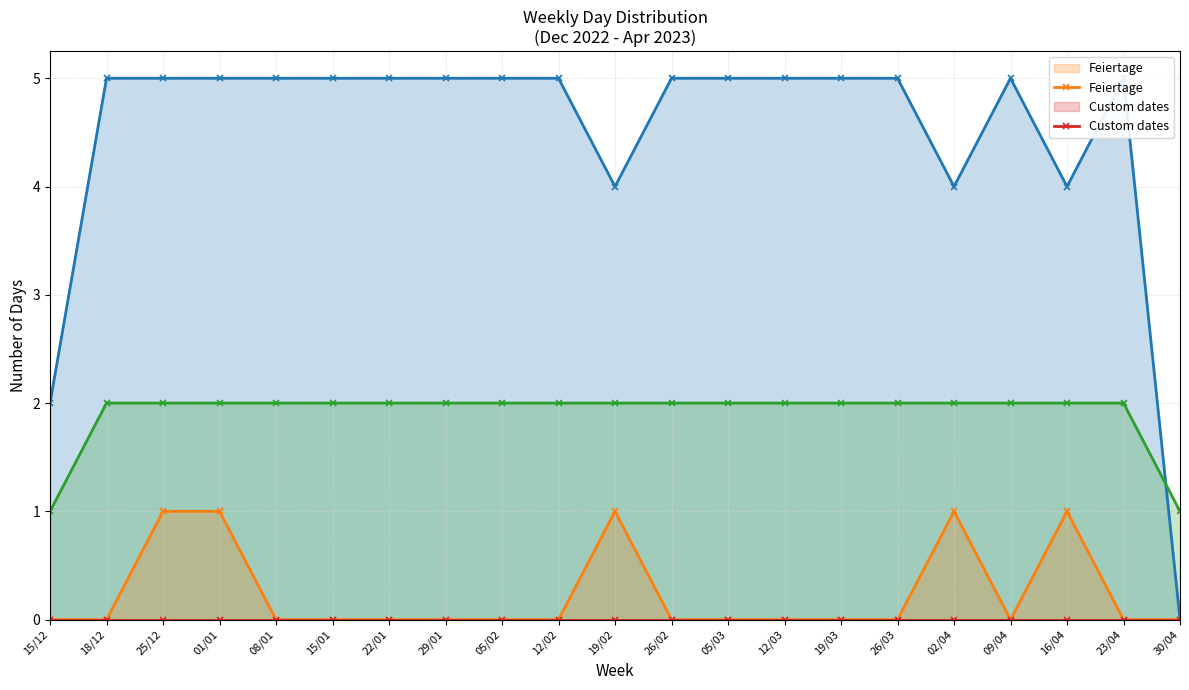

What is the label of the 19th point from the left?

16/04